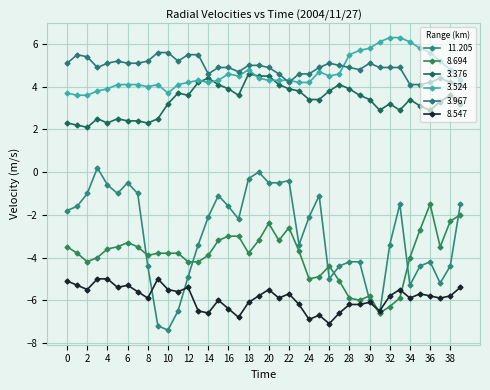

Does the chart have visible grid lines?

Yes